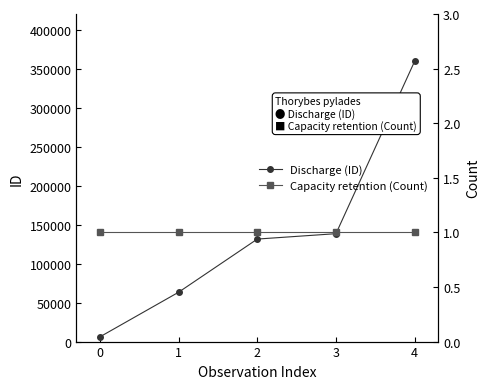

The value of Discharge (ID) at 0 is 2916. True or false?

False